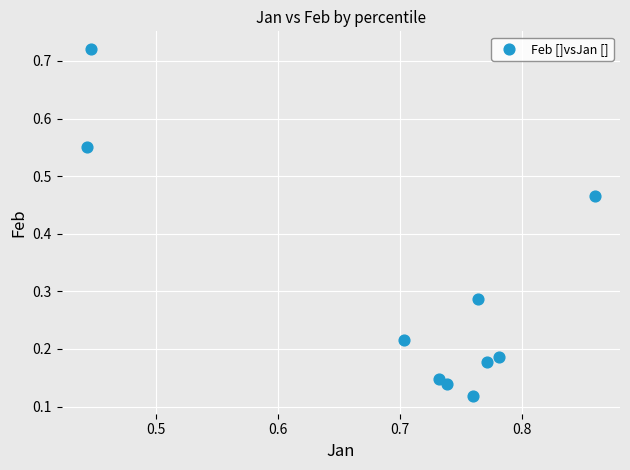

What is the range of X values (max minus min)?

0.4